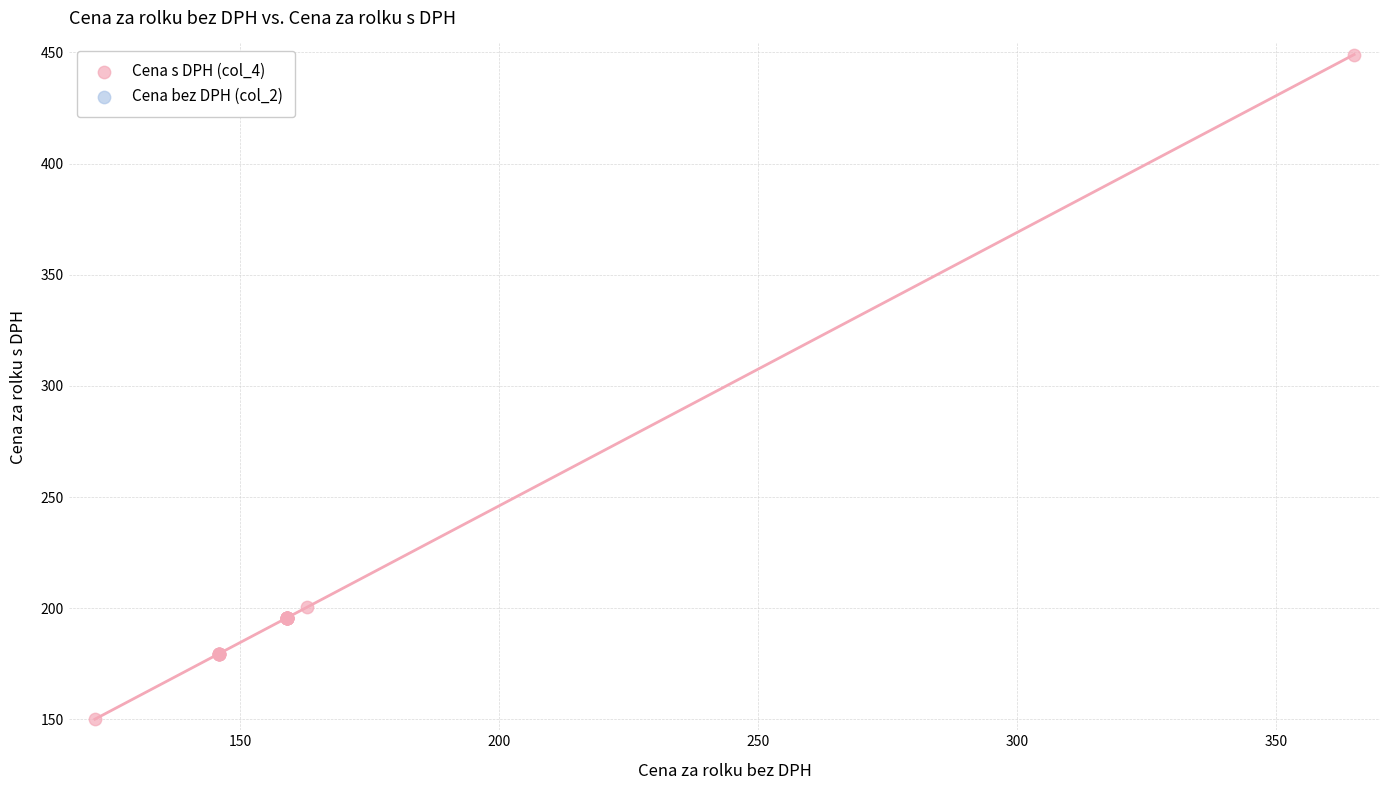

What Y value in the scatter plot is closest to 299?

200.5